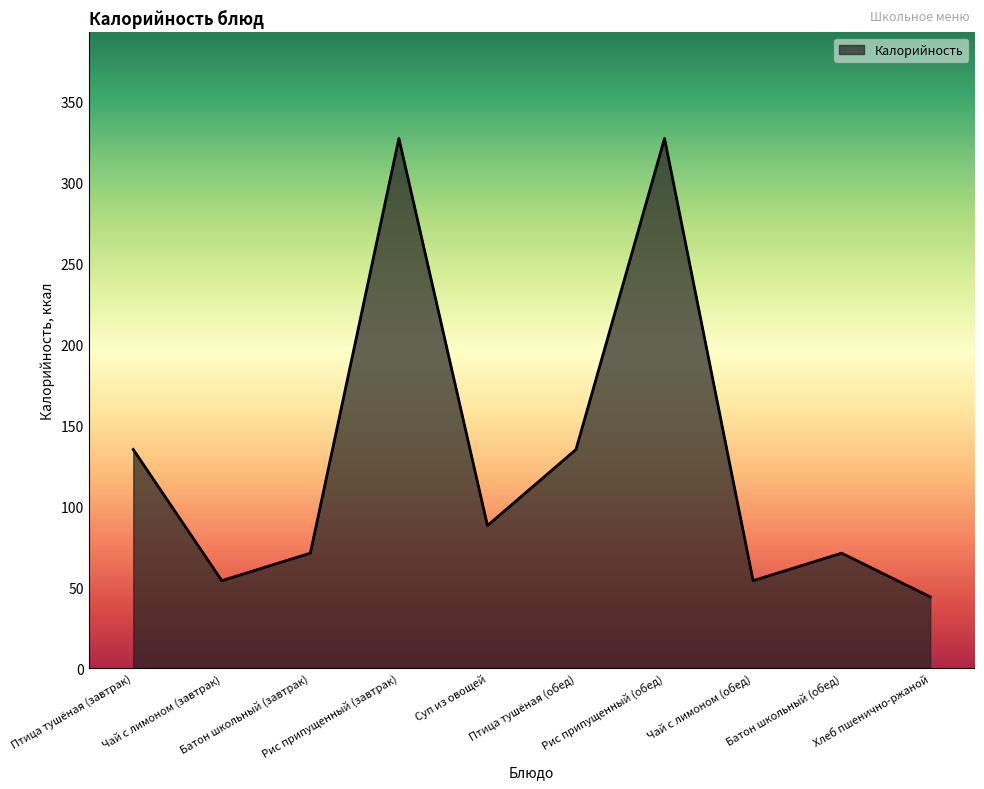

What is the greatest value displayed?

327